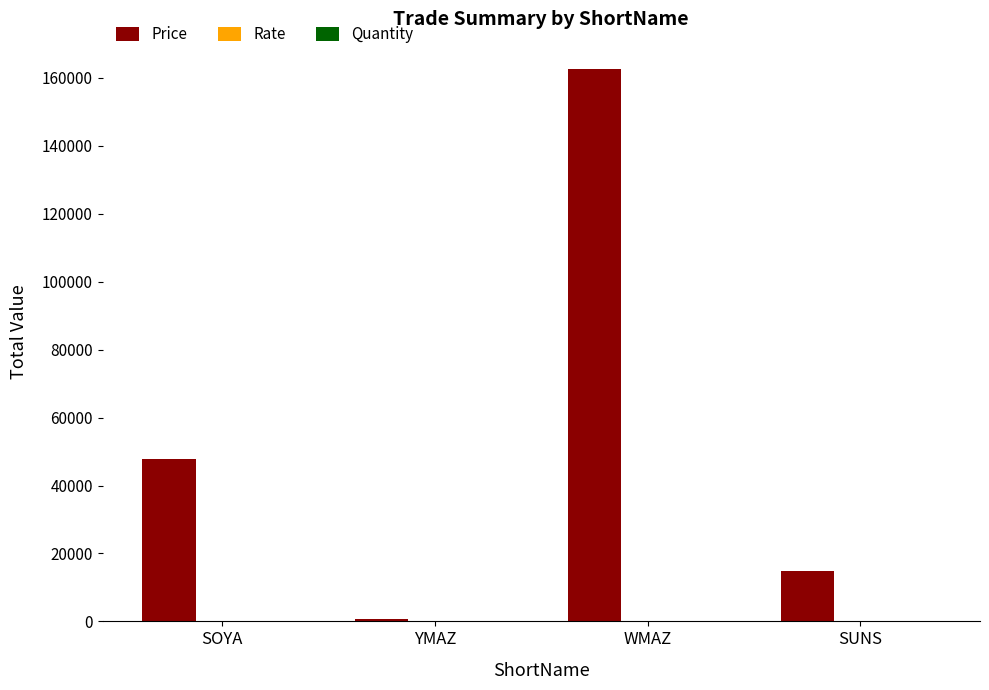

Which series has the largest total across all categories?

Price